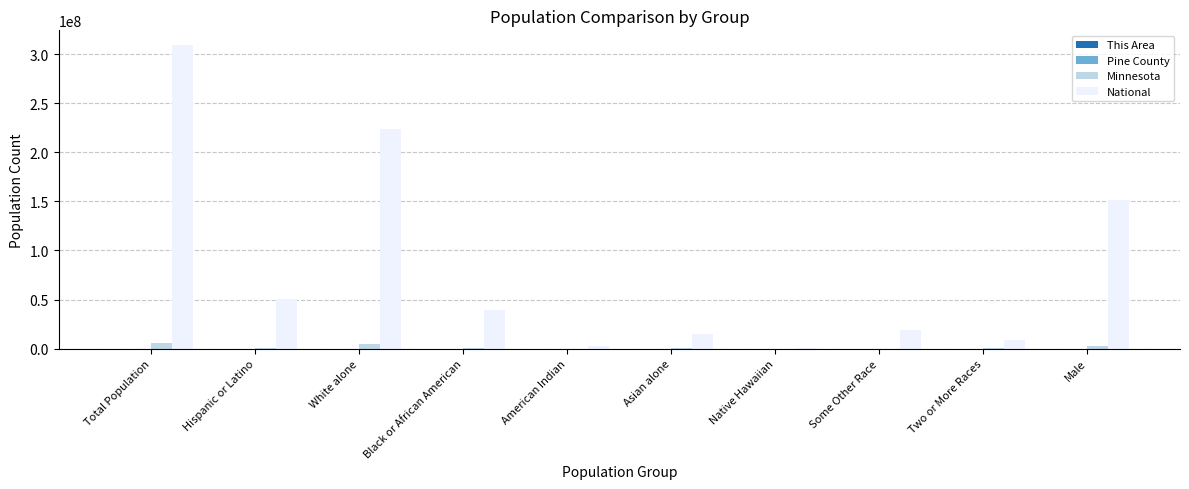

The National series shows 223553265 at White alone. True or false?

True